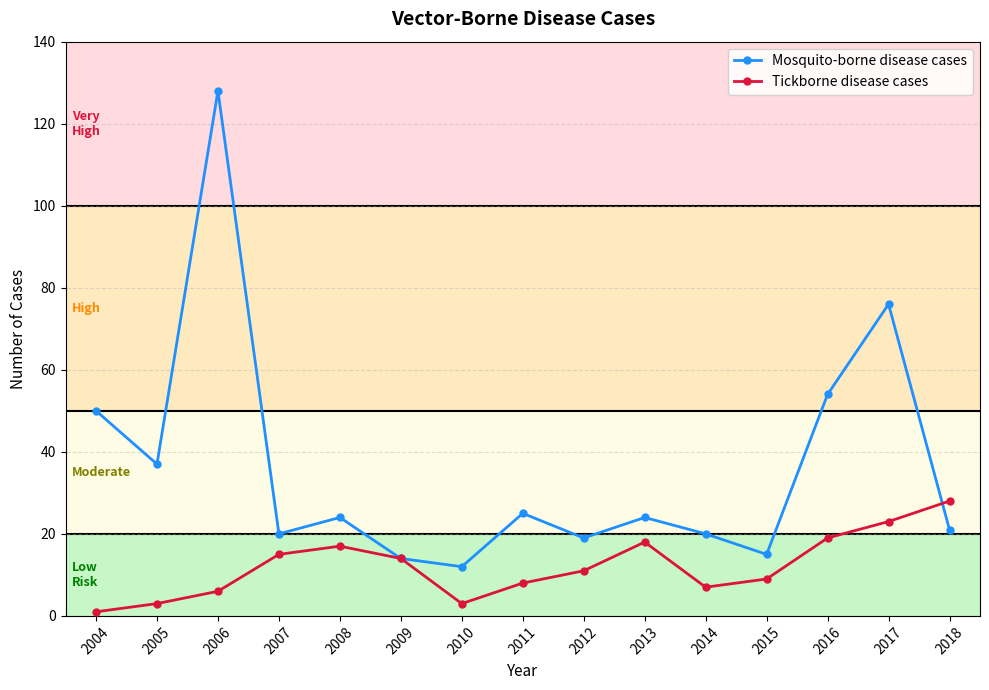

How many data points in Tickborne disease cases are less than 11?

7